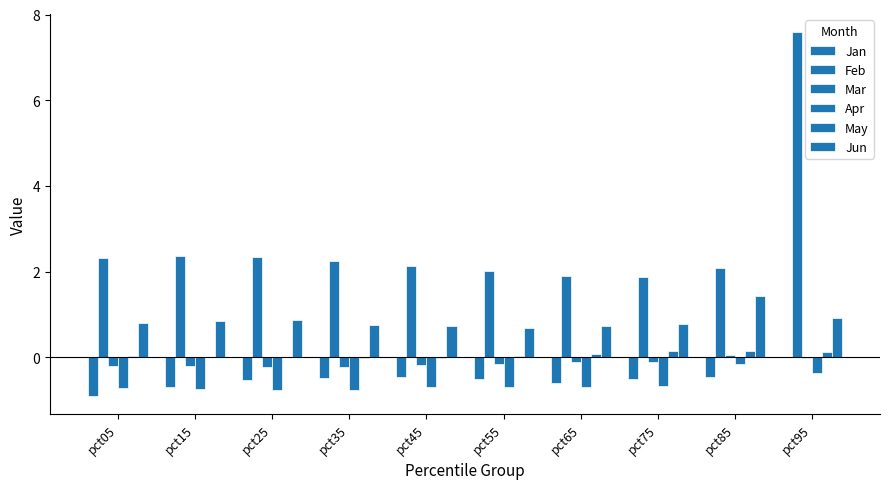

Does the chart contain stacked bars?

No